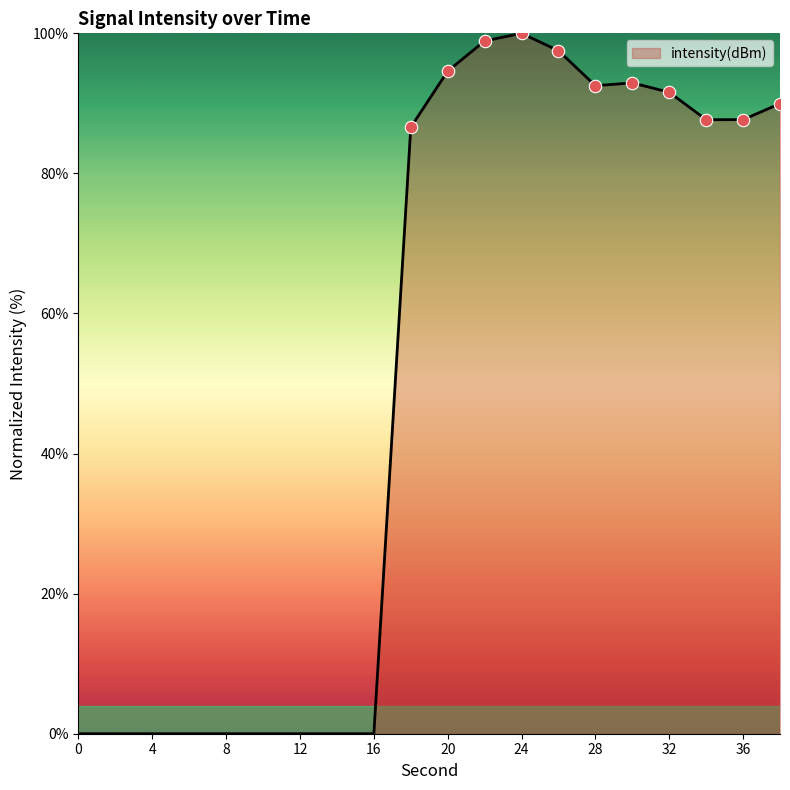

What is the maximum value shown in the chart?

100.0